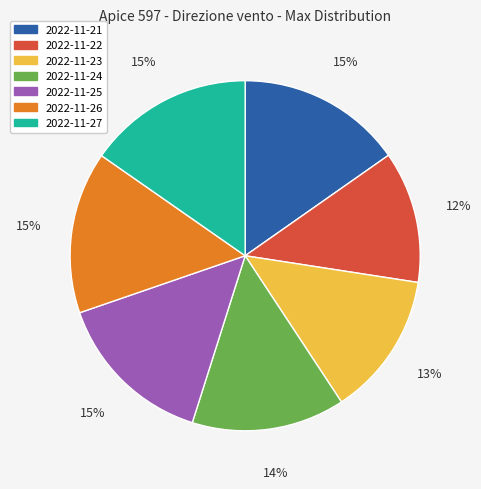

To the nearest percent, what portion does 2022-11-23 represent?

13%